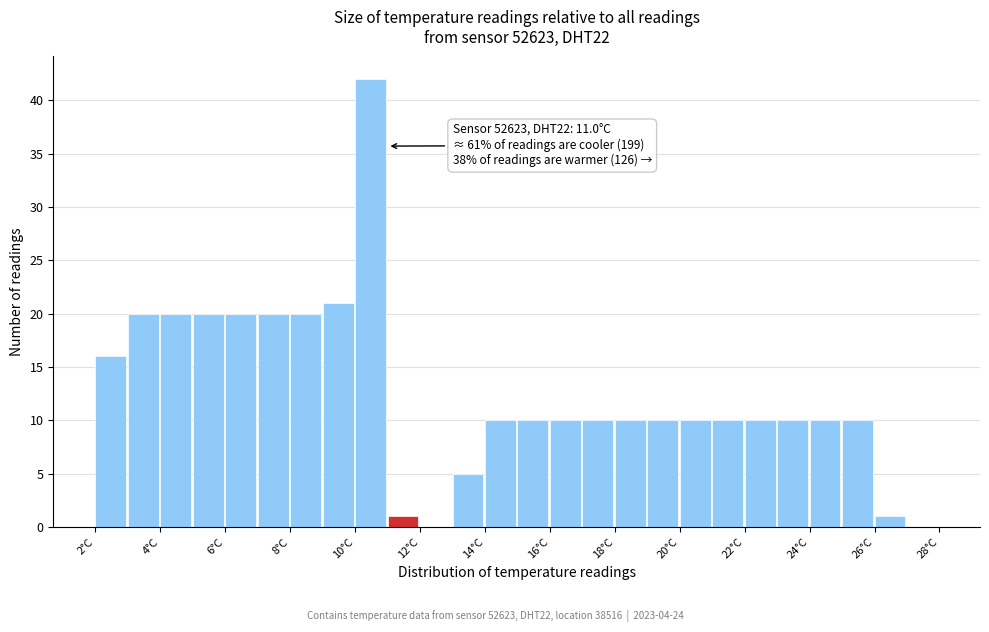

Over which range of the x-axis is the bar tallest?

10 to 11